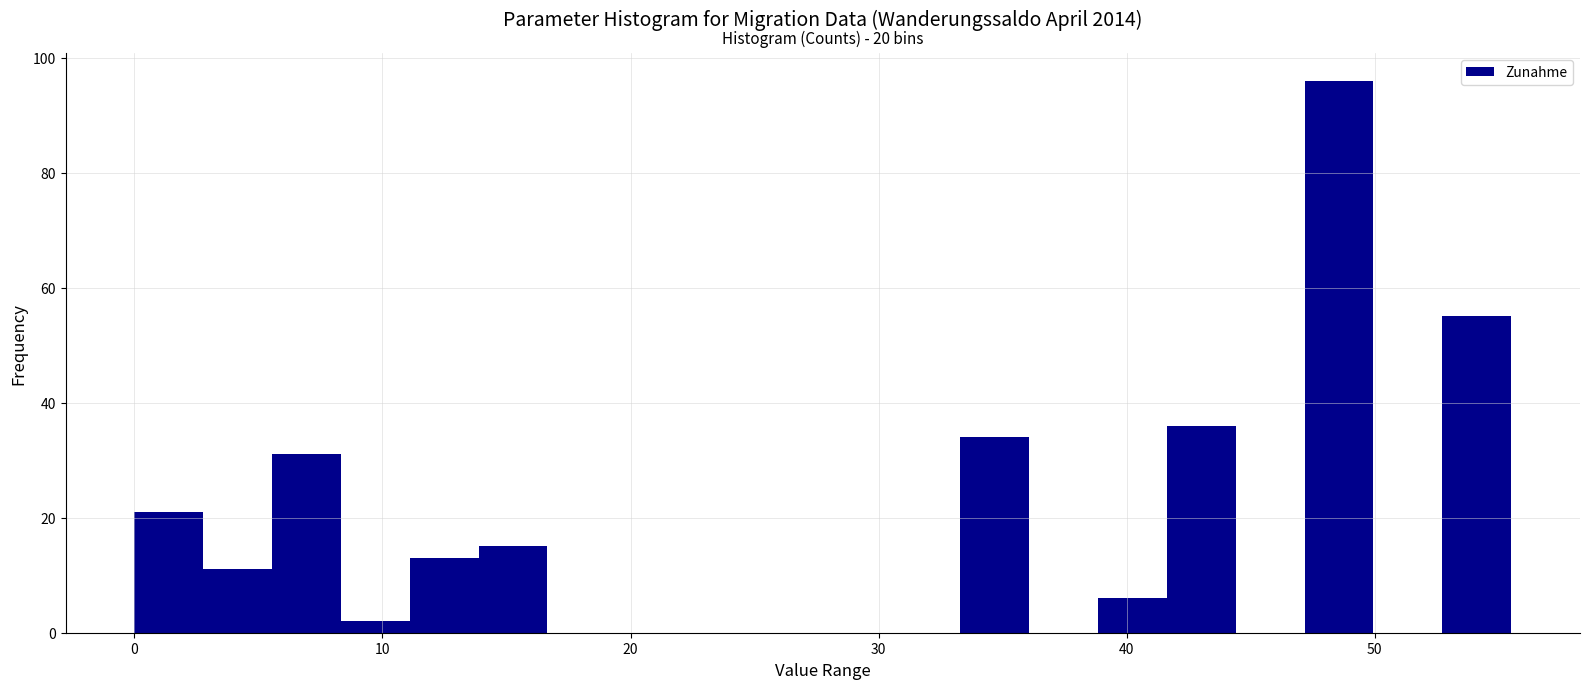

Around what value on the x-axis is the tallest bar? Give the approximate position of its centre, as read against the axis.

49